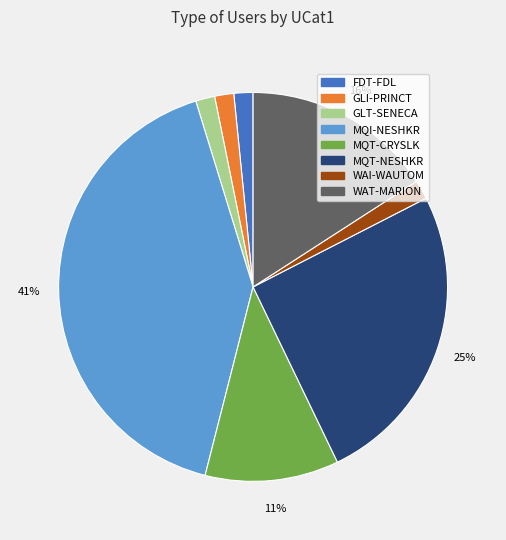

What is the largest slice in the pie chart?

MQI-NESHKR